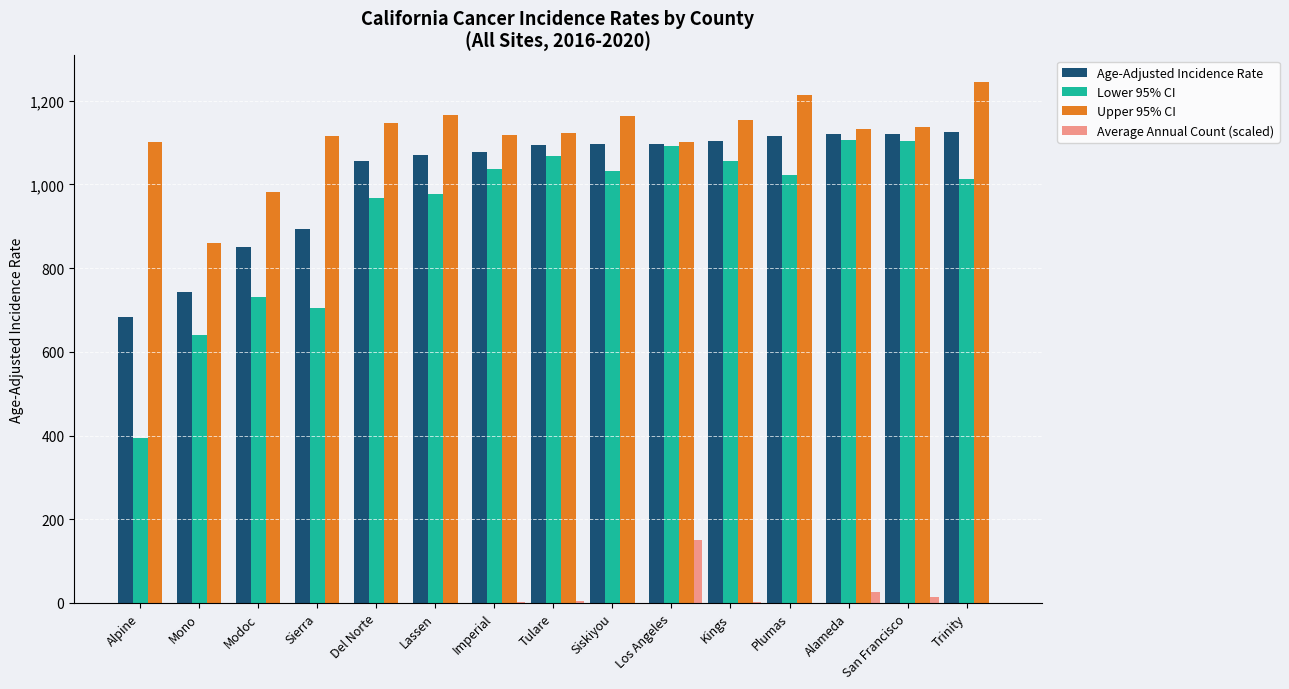

At which category does the chart reach its peak across all series?

Trinity